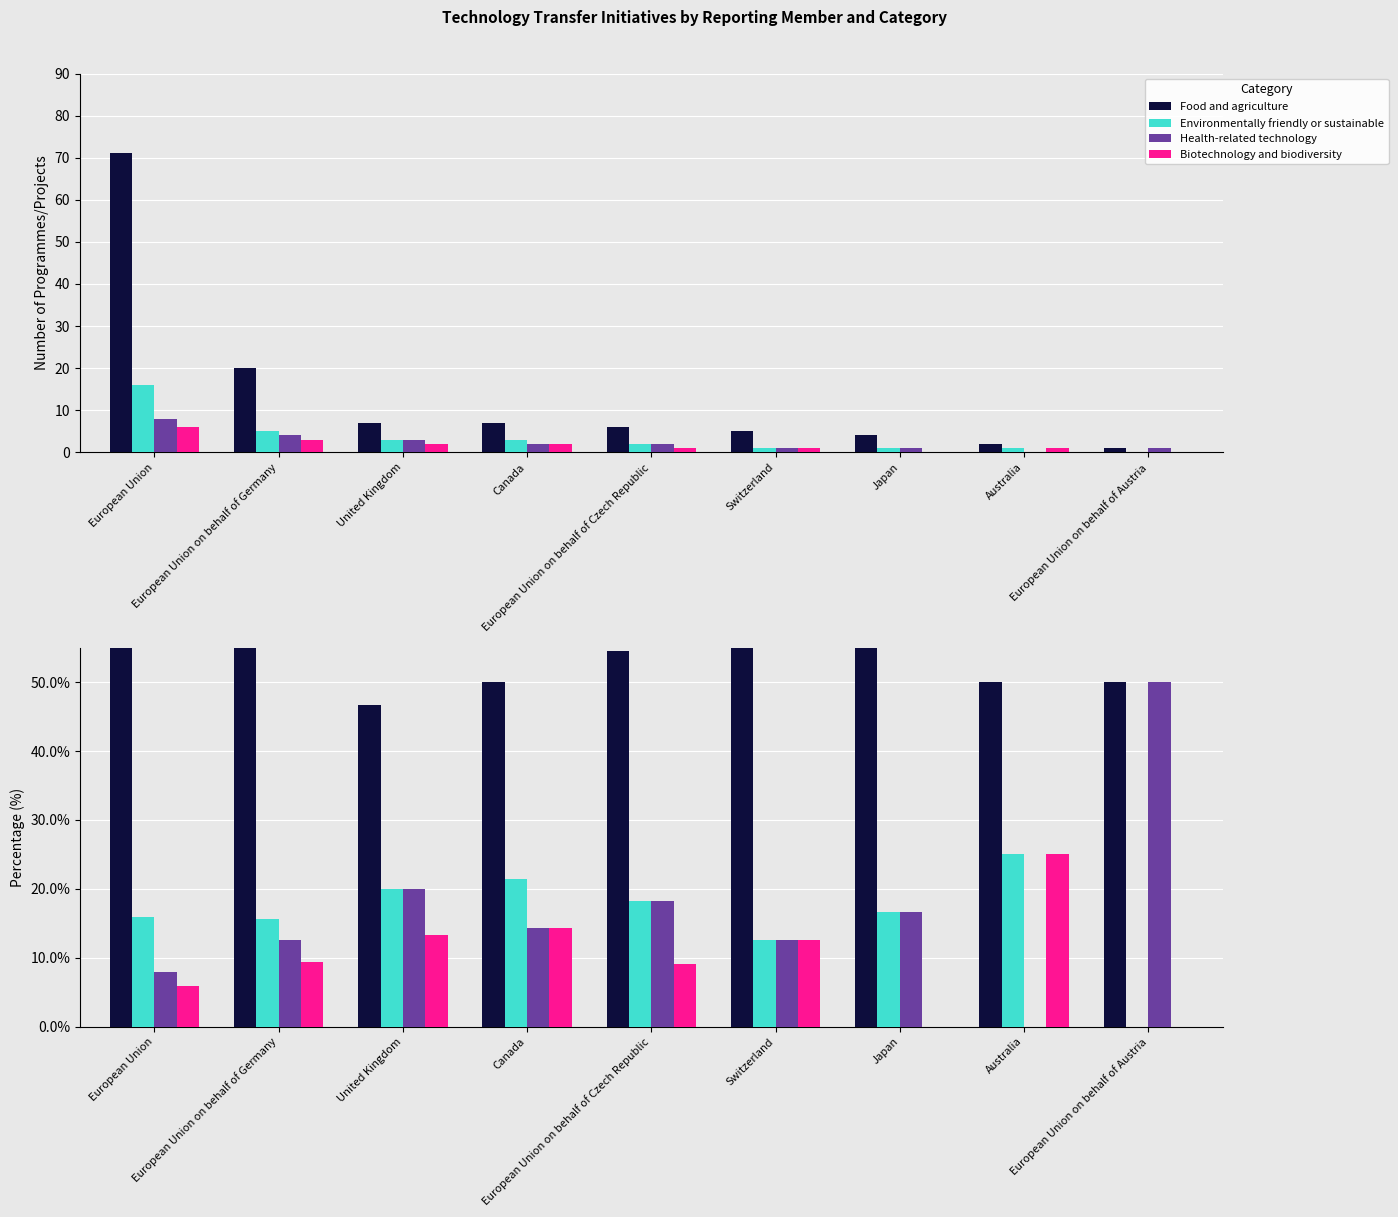

Reading right to left, list all the values displayed in this chart.

Food and agriculture: European Union on behalf of Austria=50.0	Australia=50.0	Japan=66.7	Switzerland=62.5	European Union on behalf of Czech Republic=54.5	Canada=50.0	United Kingdom=46.7	European Union on behalf of Germany=62.5	European Union=70.3
Environmentally friendly or sustainable: European Union on behalf of Austria=0.0	Australia=25.0	Japan=16.7	Switzerland=12.5	European Union on behalf of Czech Republic=18.2	Canada=21.4	United Kingdom=20.0	European Union on behalf of Germany=15.6	European Union=15.8
Health-related technology: European Union on behalf of Austria=50.0	Australia=0.0	Japan=16.7	Switzerland=12.5	European Union on behalf of Czech Republic=18.2	Canada=14.3	United Kingdom=20.0	European Union on behalf of Germany=12.5	European Union=7.9
Biotechnology and biodiversity: European Union on behalf of Austria=0.0	Australia=25.0	Japan=0.0	Switzerland=12.5	European Union on behalf of Czech Republic=9.1	Canada=14.3	United Kingdom=13.3	European Union on behalf of Germany=9.4	European Union=5.9